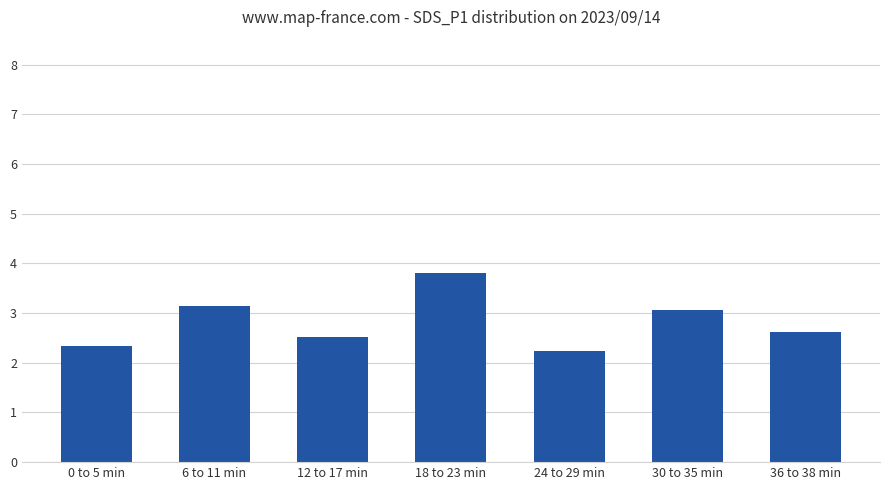

What is the greatest value displayed?

3.8